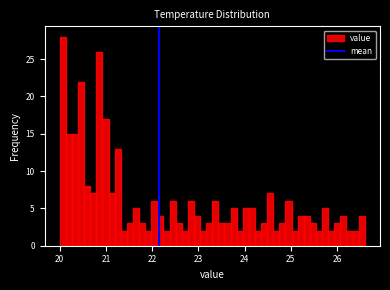

Around what value on the x-axis is the tallest bar? Give the approximate position of its centre, as read against the axis.

20.1